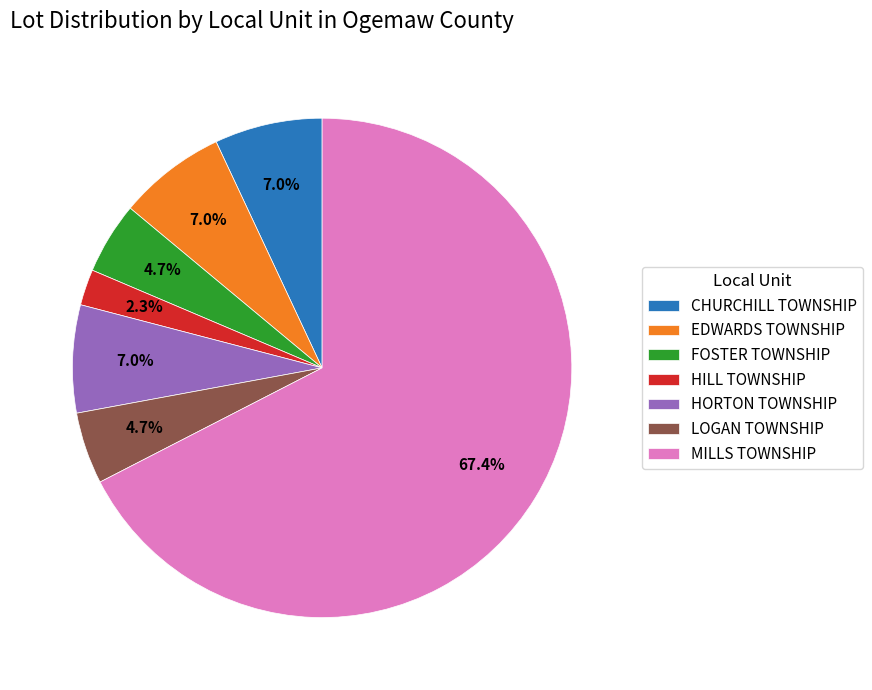

To the nearest percent, what is the difference between the largest and smallest slice percentages?

65%